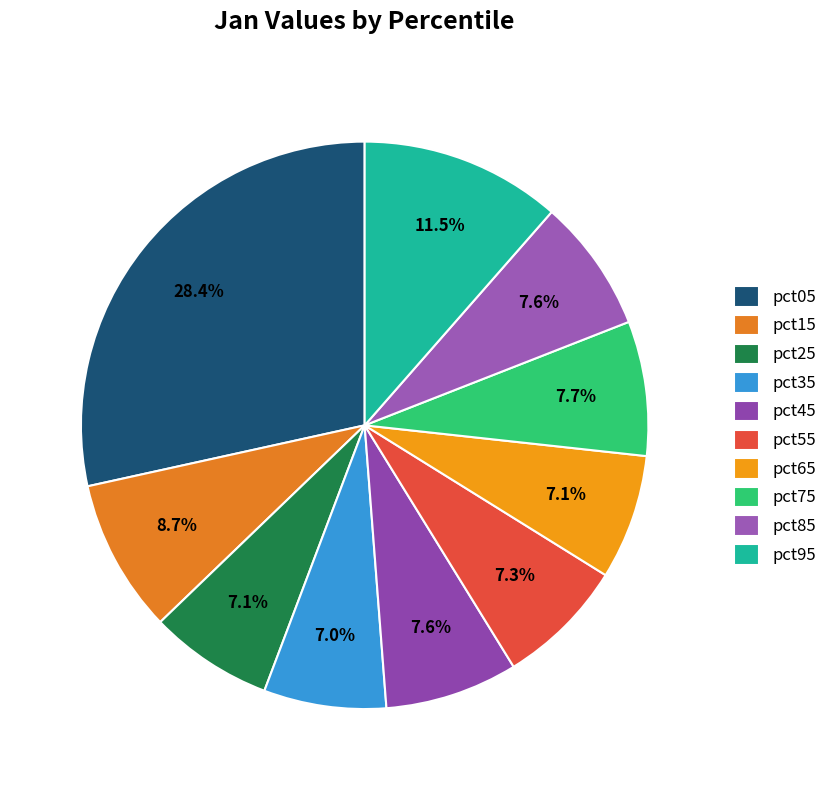

The pct65 slice represents 7% of the pie. True or false?

True